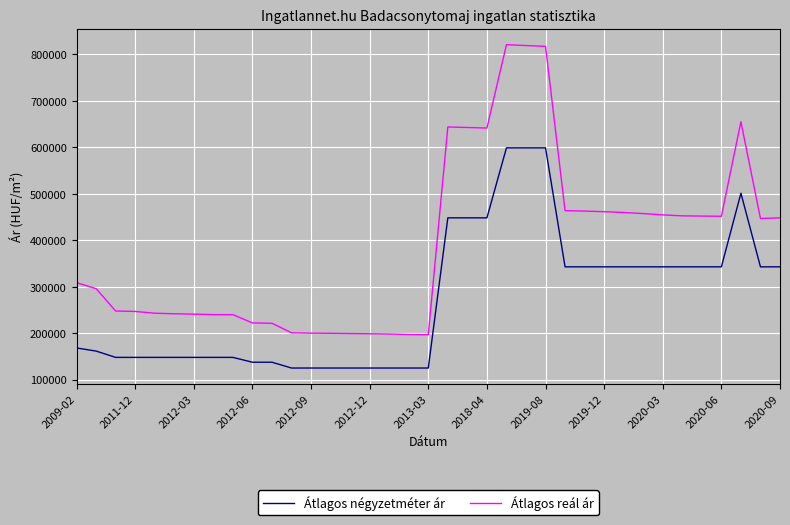

Rank the series by their maximum value, from lowest to highest.

Átlagos négyzetméter ár, Átlagos reál ár